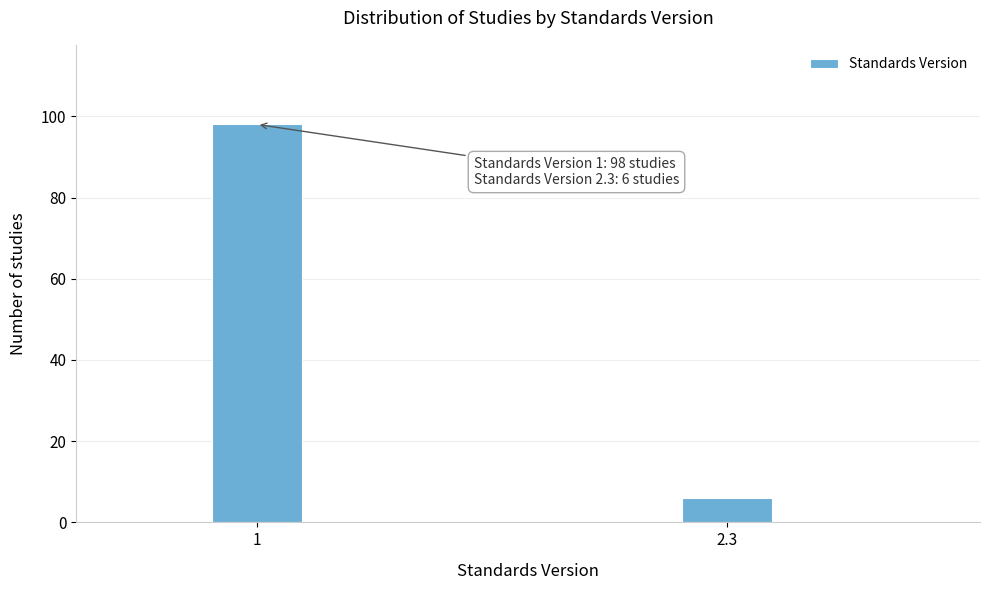

Reading left to right, list all the values displayed in this chart.

98	6